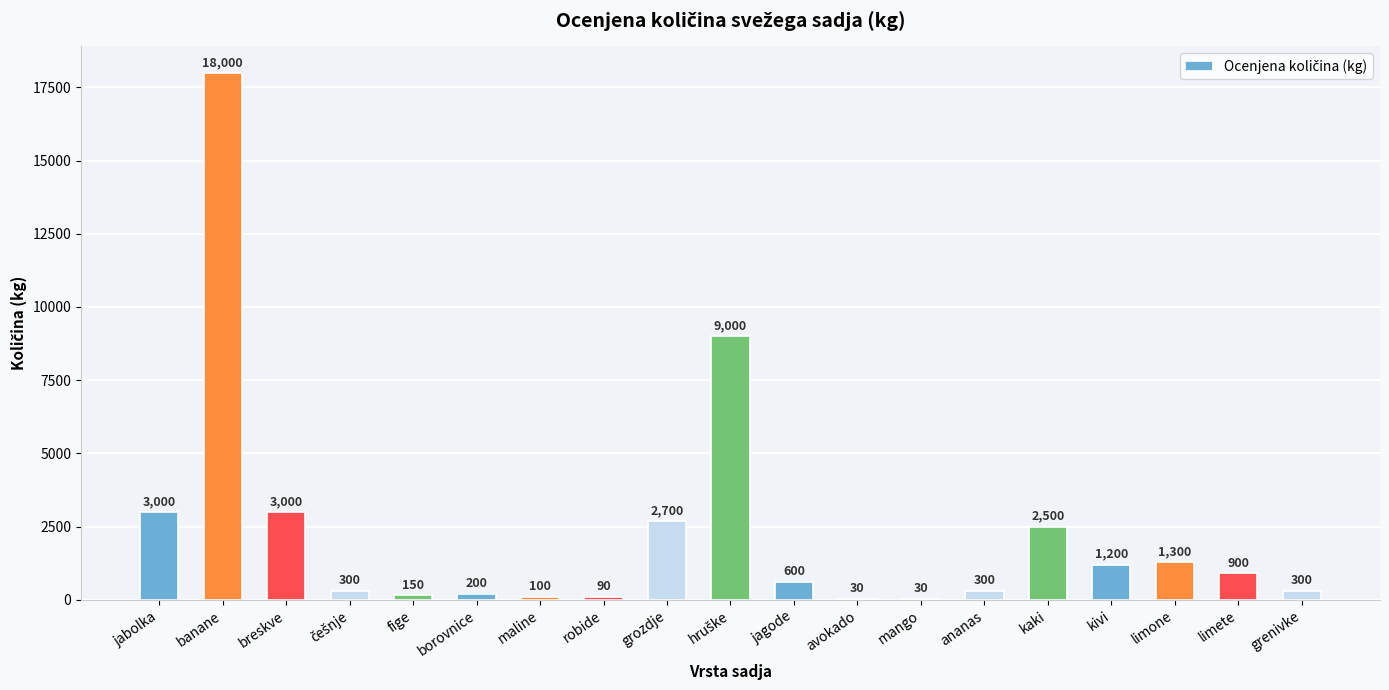

At which label does the data first exceed 600?

jabolka